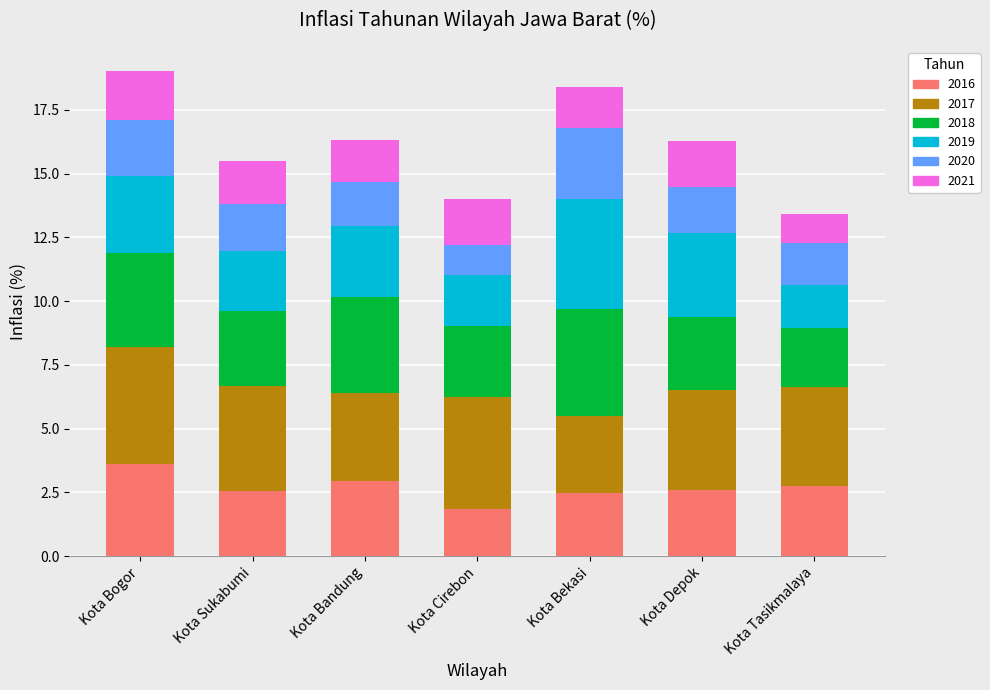

Are the bars grouped side by side (vs. stacked)?

No